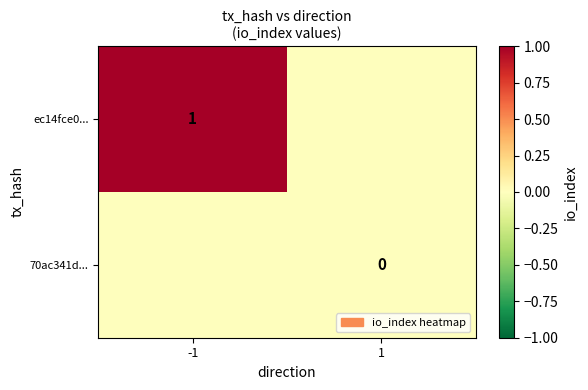

The ec14fce0... series shows 2 at -1. True or false?

False